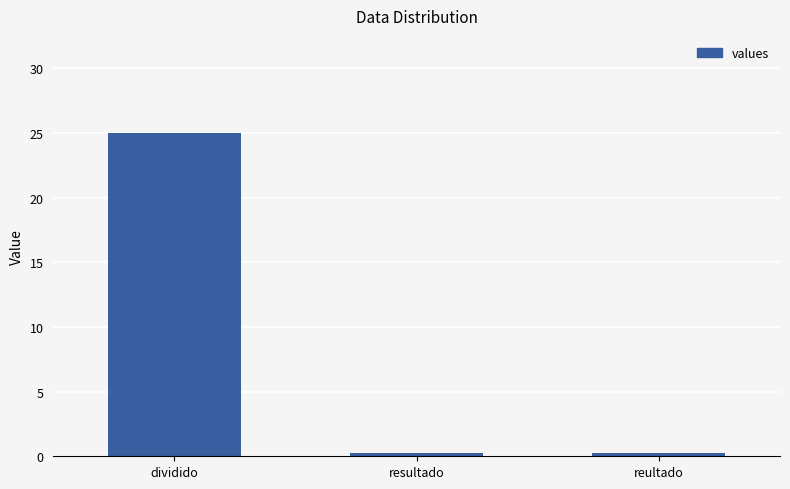

What is the sum of all values?

25.5